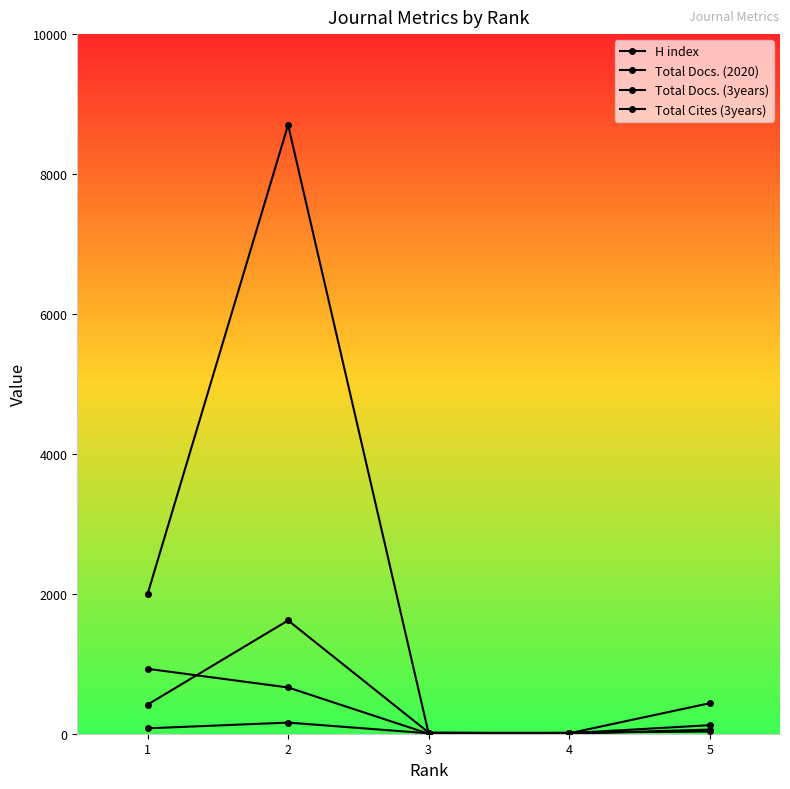

At which label is H index closest to 82?

1